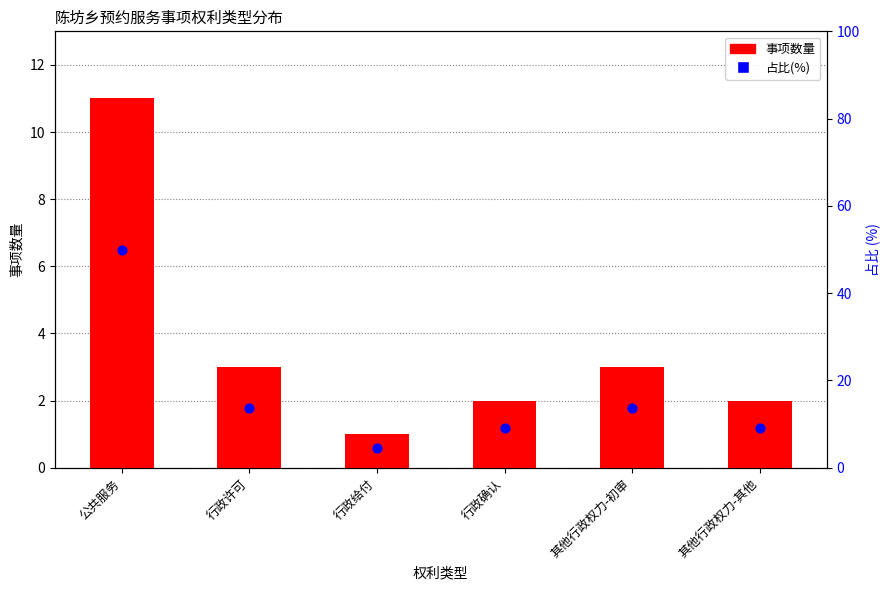

Which series contains the lowest Y value?

事项数量